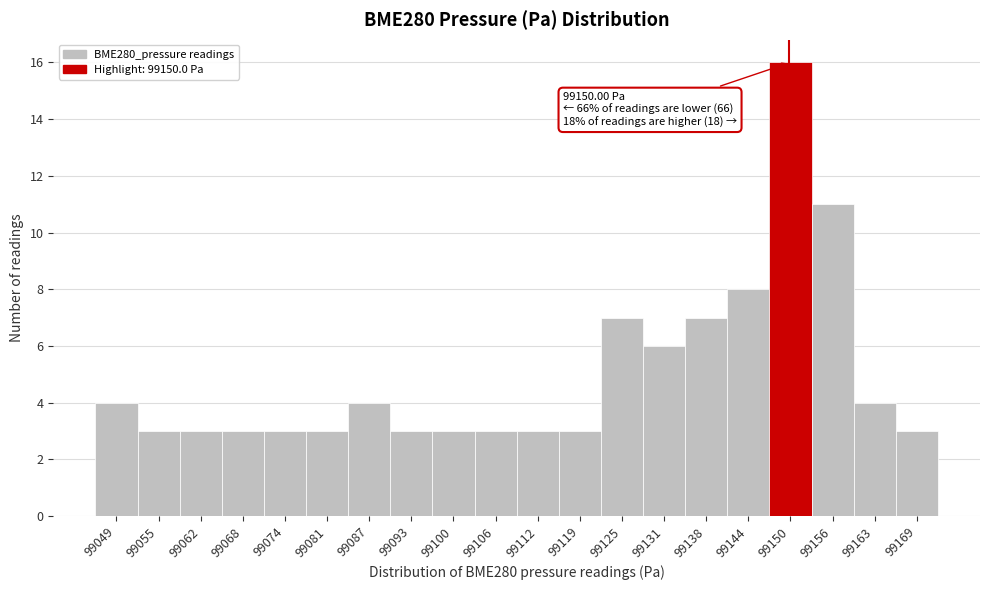

Over which range of the x-axis is the bar tallest?

99147 to 99153